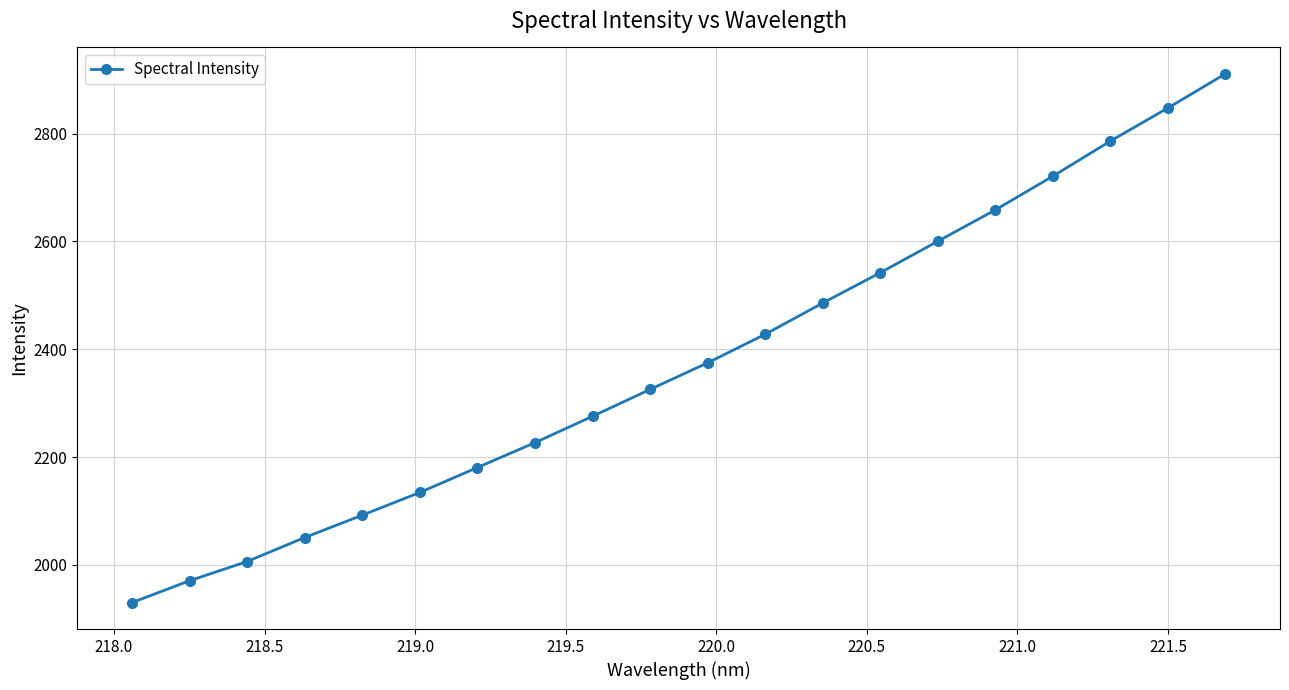

True or false: there are more than 0 points higher than both neighbors.

False